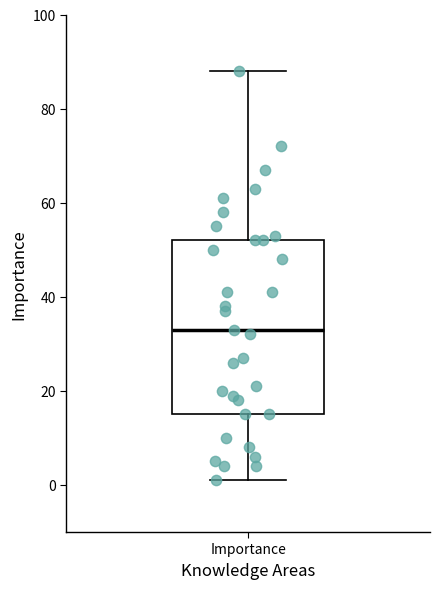

Read this box plot against the y-axis: the position of the median line, the range covered by the box, and the ends of both whiskers. The values are not printed on the chart, so give them approximately, as read against the axis.

median 34, box 16 to 52, whiskers 2 to 88